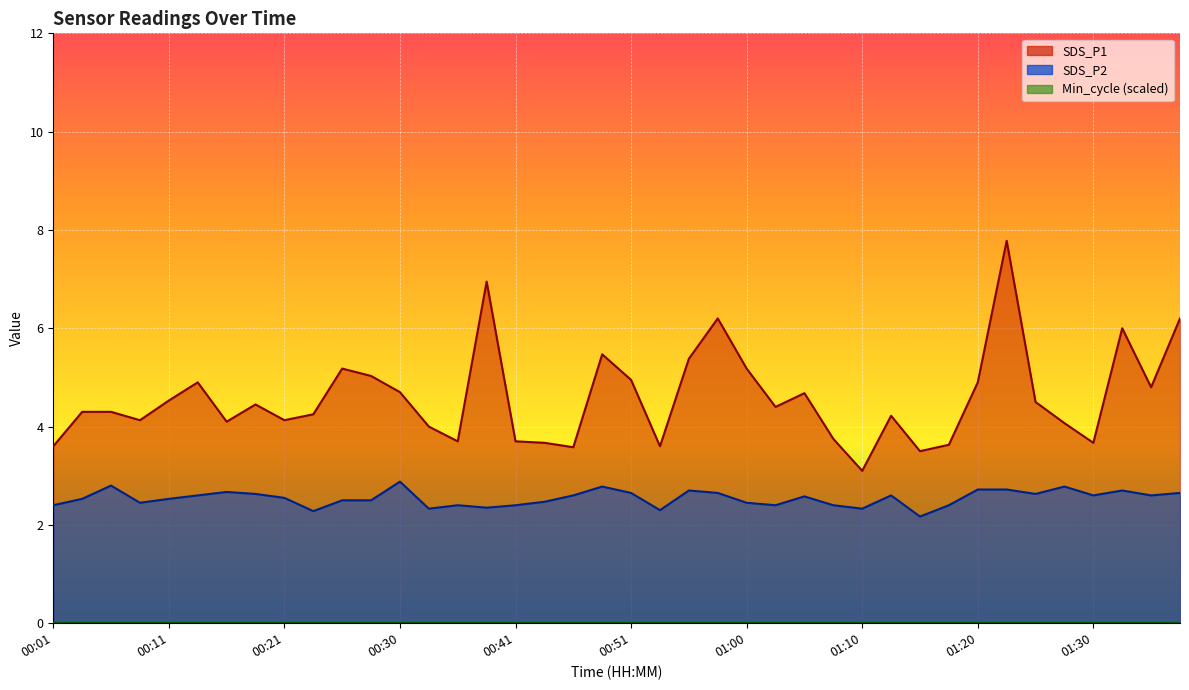

The SDS_P2 series shows 1.5 at 00:38. True or false?

False